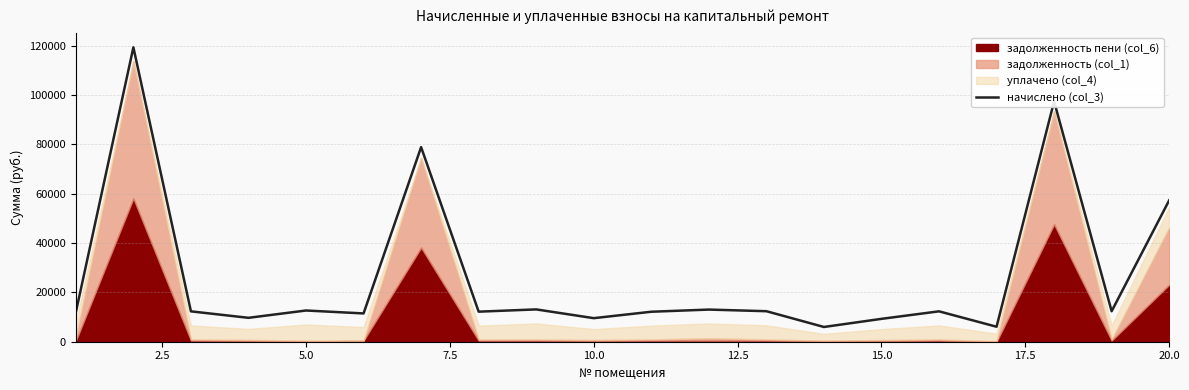

How many lines are shown in the chart?

1